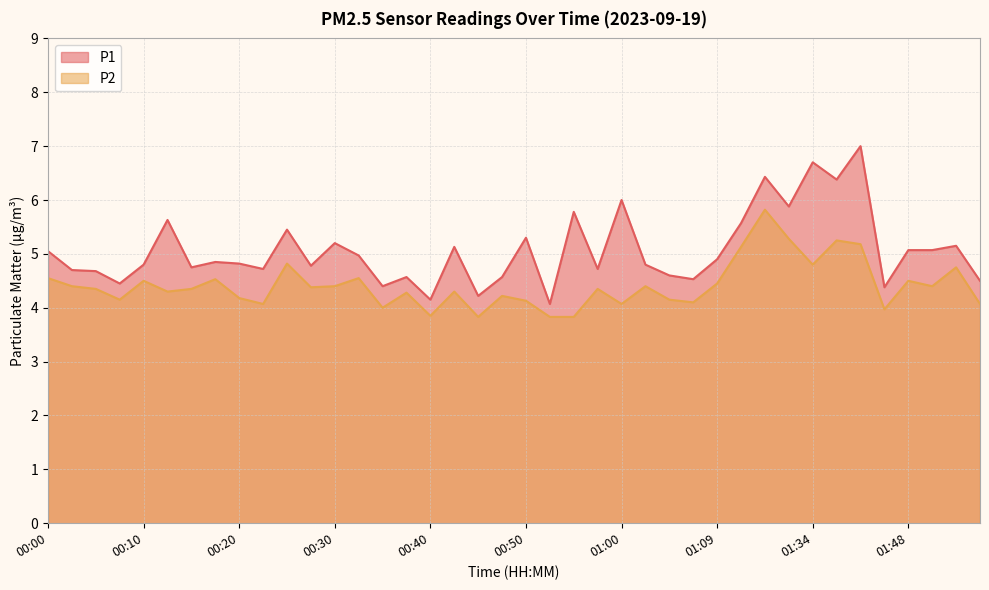

The P1 series shows 5.8 at 00:55. True or false?

True